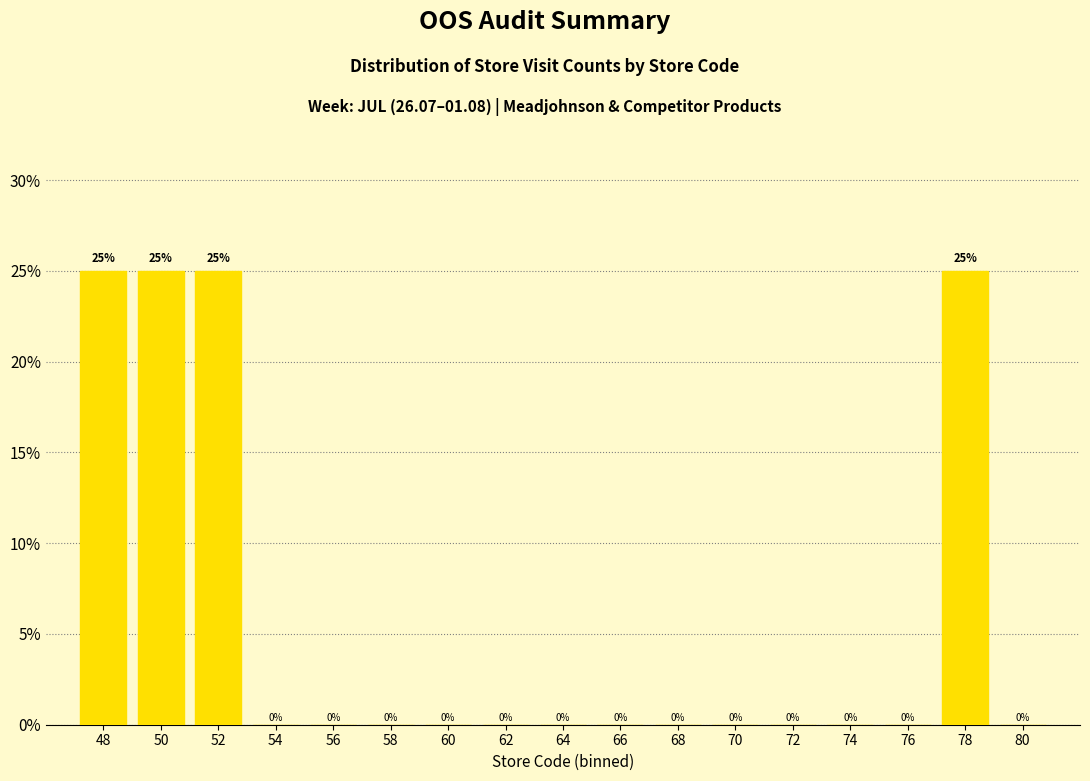

Reading left to right, list all the values displayed in this chart.

48=25	50=25	52=25	54=0	56=0	58=0	60=0	62=0	64=0	66=0	68=0	70=0	72=0	74=0	76=0	78=25	80=0